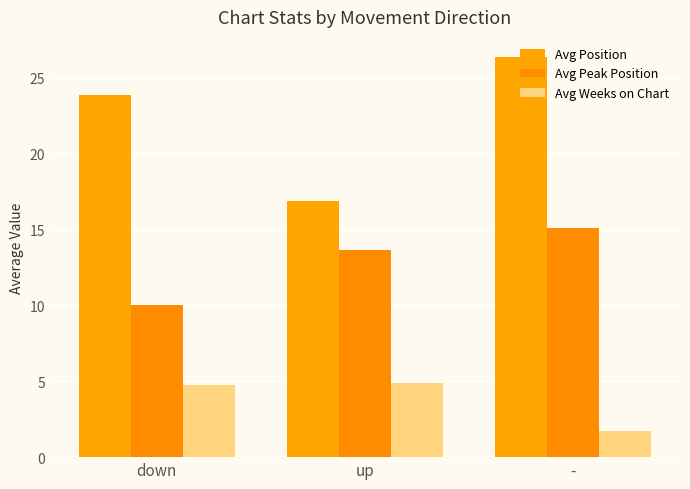

What position from the left is up?

2